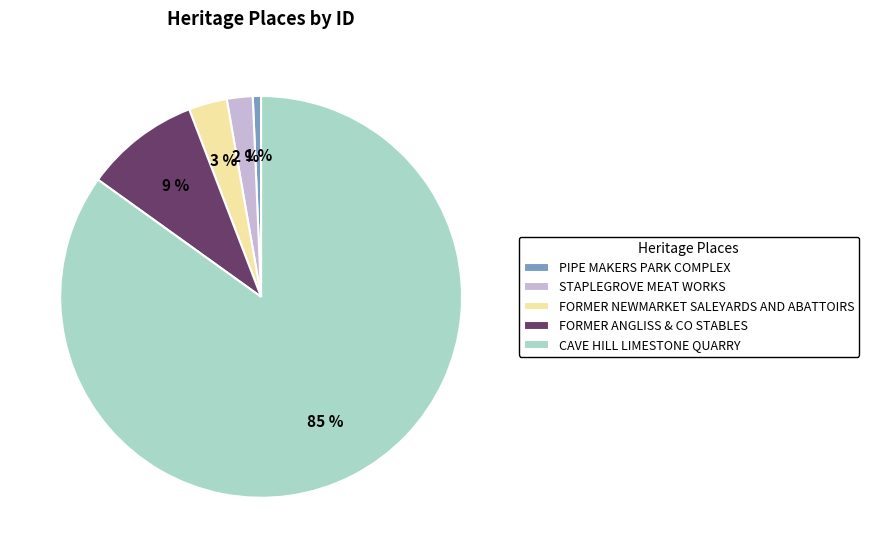

Rank the categories by value from lowest to highest.

PIPE MAKERS PARK COMPLEX, STAPLEGROVE MEAT WORKS, FORMER NEWMARKET SALEYARDS AND ABATTOIRS, FORMER ANGLISS & CO STABLES, CAVE HILL LIMESTONE QUARRY